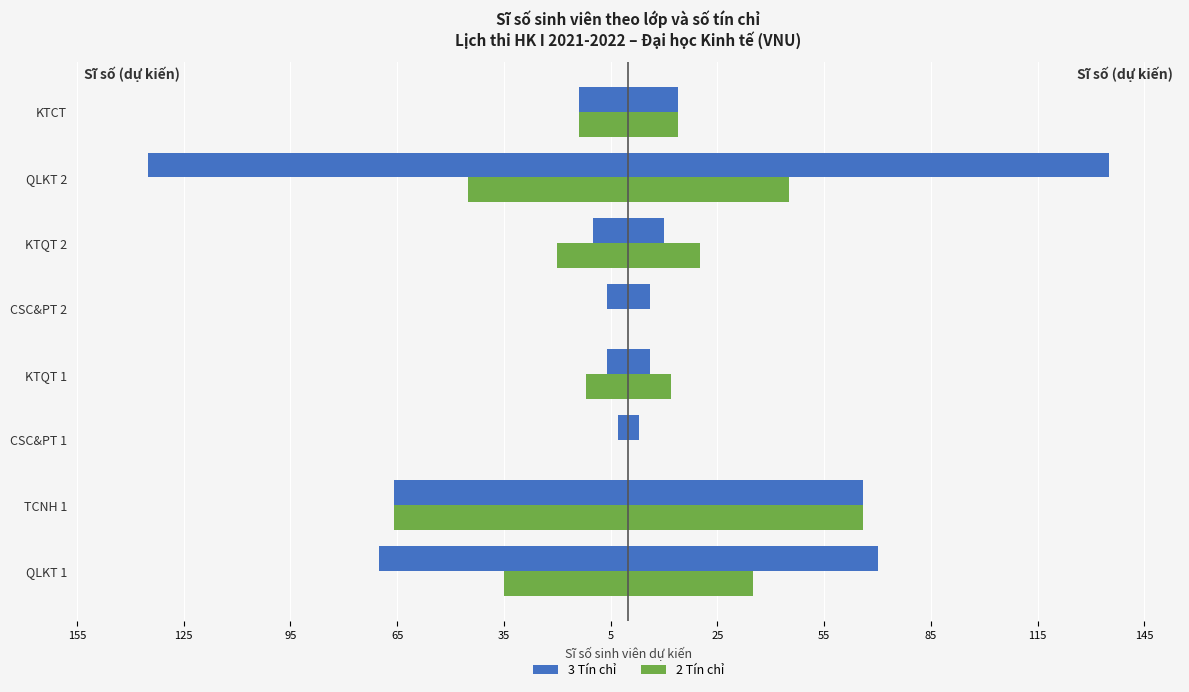

The value of 3 Tín chỉ at KTQT 2 is -10. True or false?

True